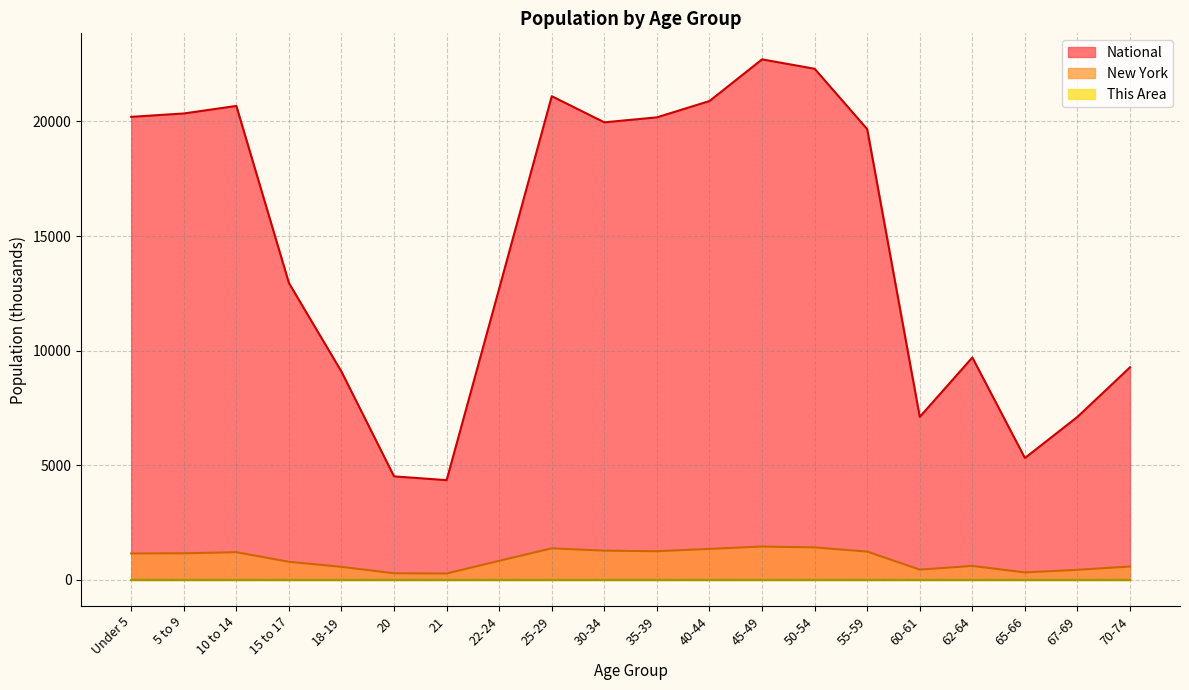

What is the greatest value displayed?

22708.6